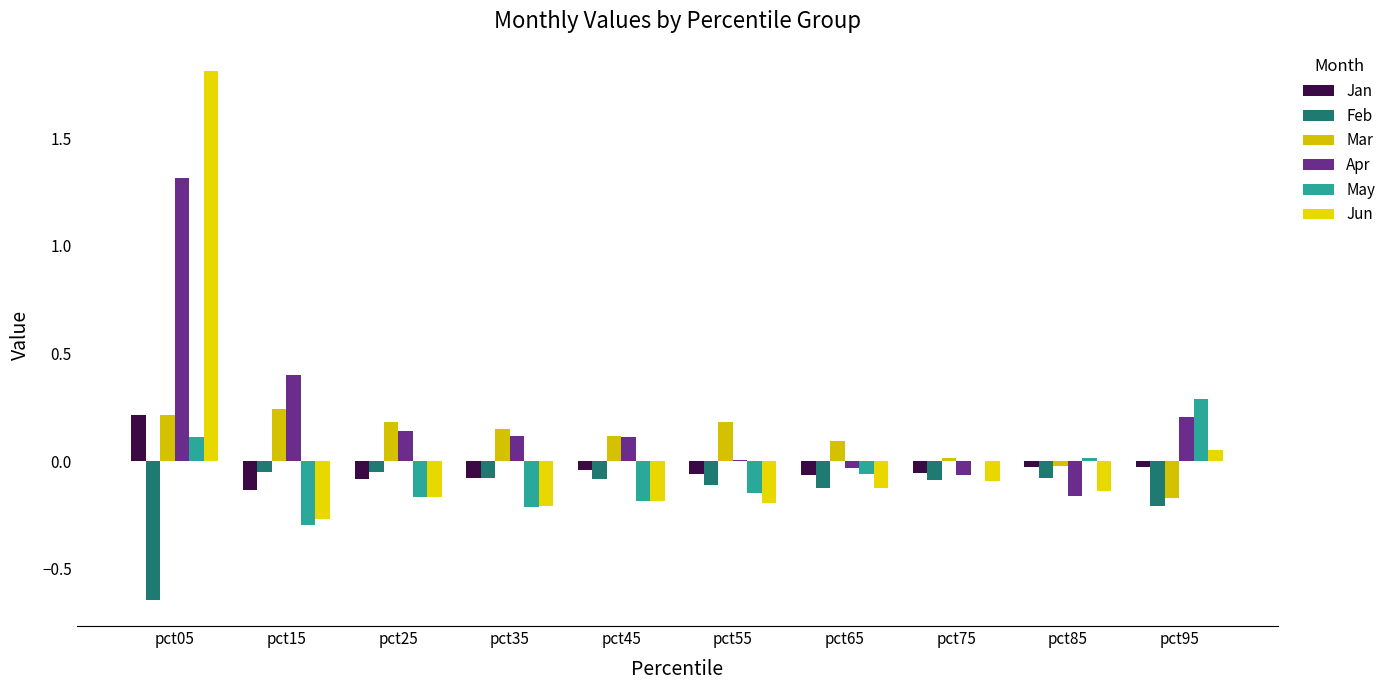

Which series changed the most between pct25 and pct65?

Apr